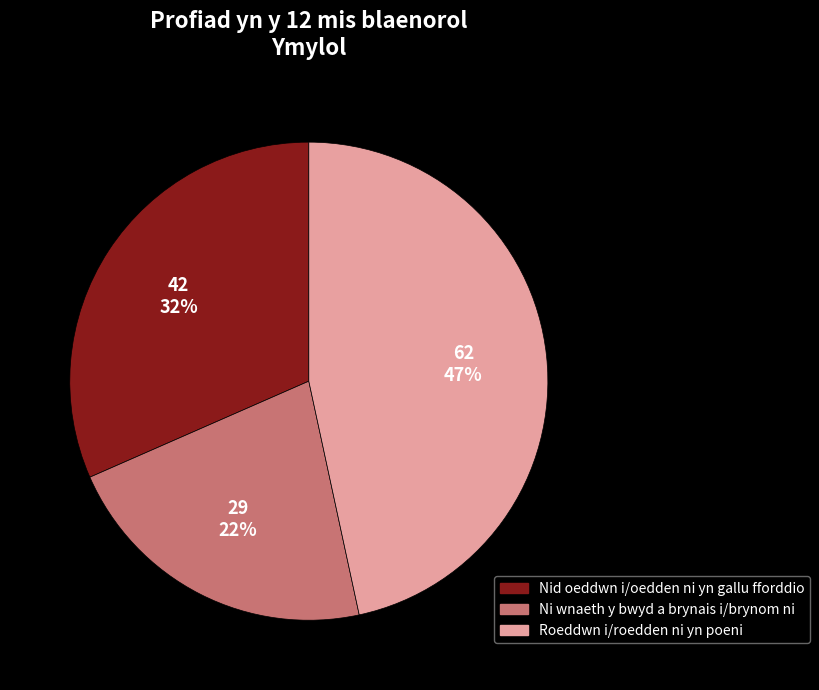

Is Roeddwn i/roedden ni yn poeni the majority of the pie?

No